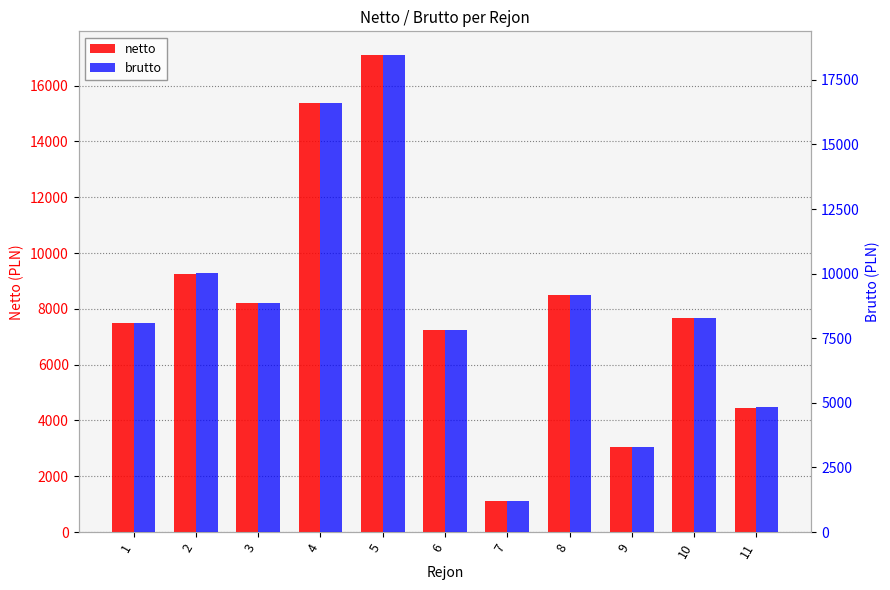

How many distinct data groups are displayed?

2